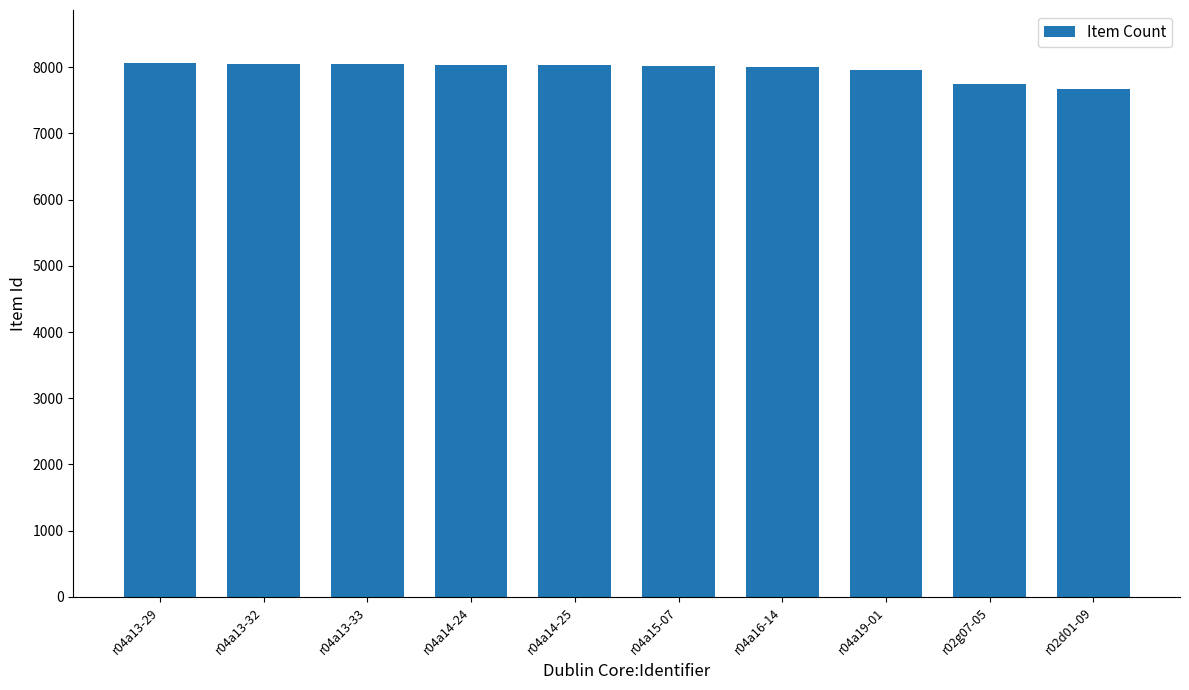

How many values are below 8027?

5